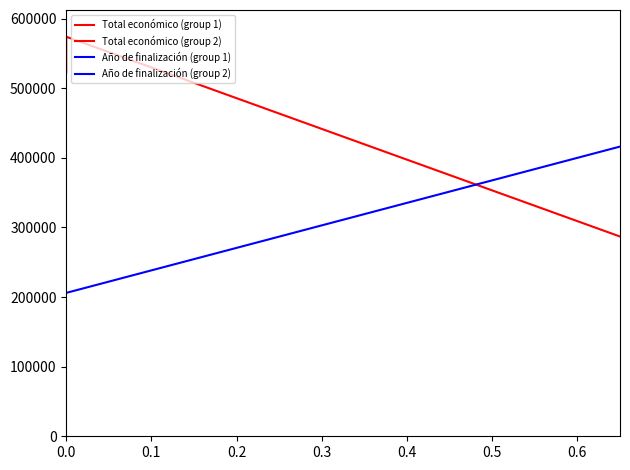

At how many categories does at least one series exceed 211439?

5